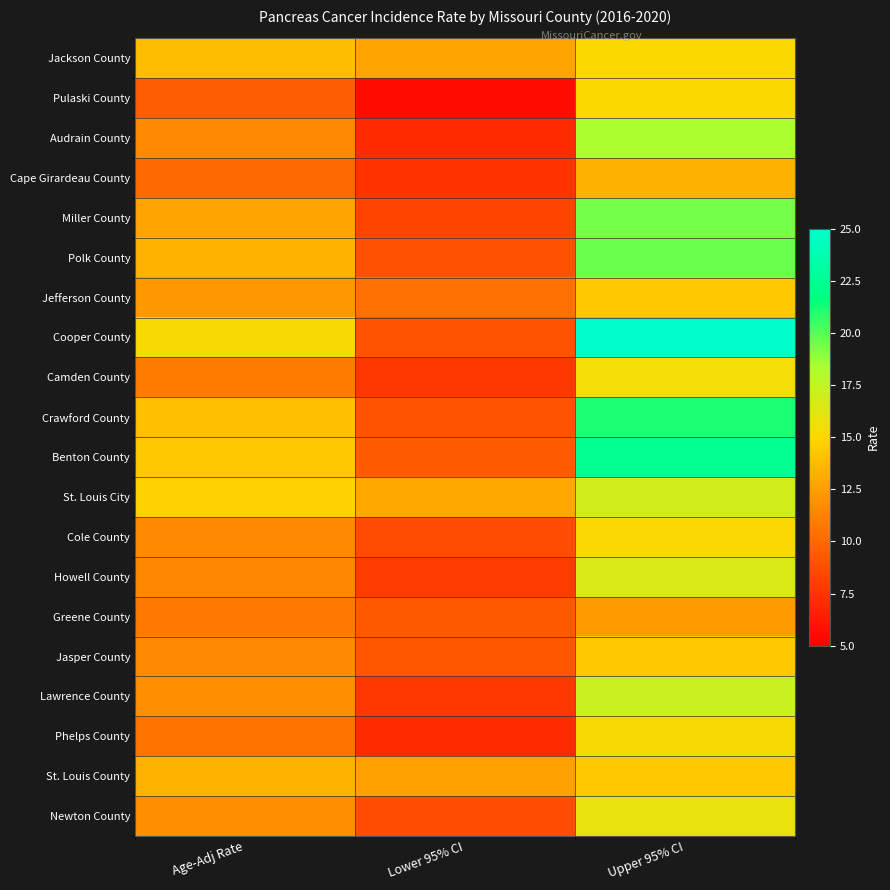

What is the total value across all series at Lower 95% CI?

180.0